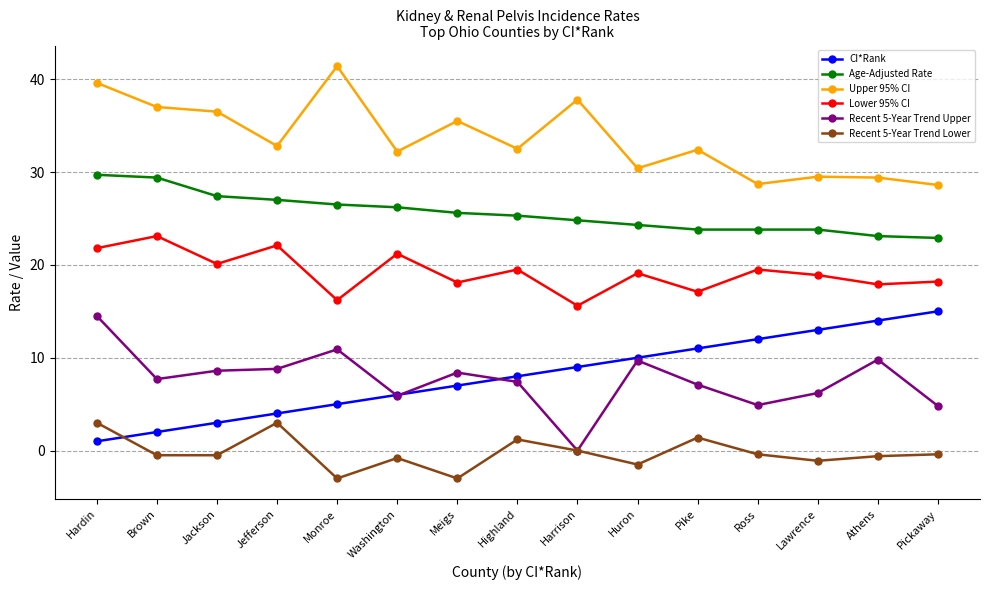

Which label corresponds to the largest value in the chart?

Monroe